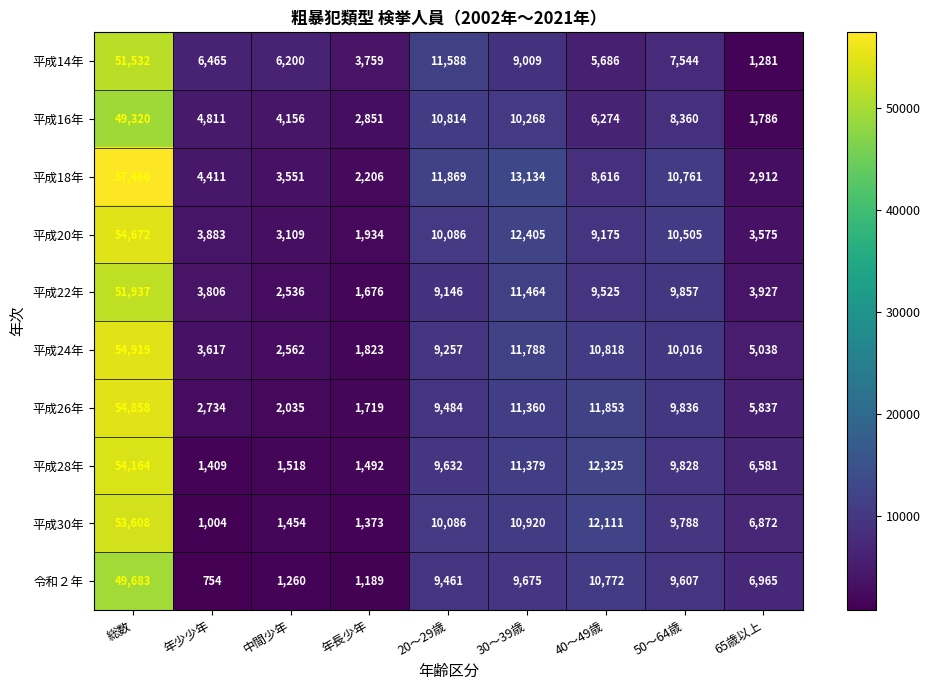

At how many categories does at least one series exceed 28033?

1